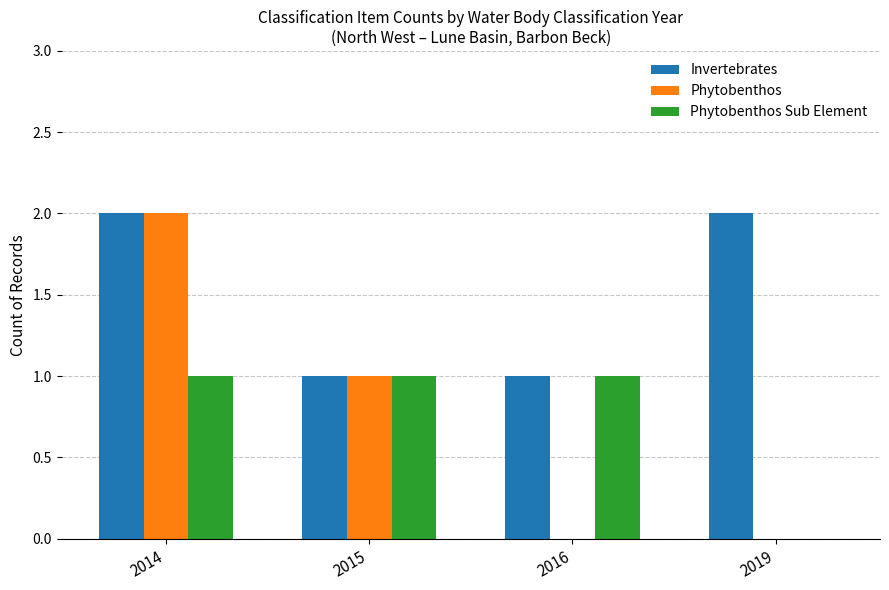

True or false: Phytobenthos has a value of 2 at 2014.

True